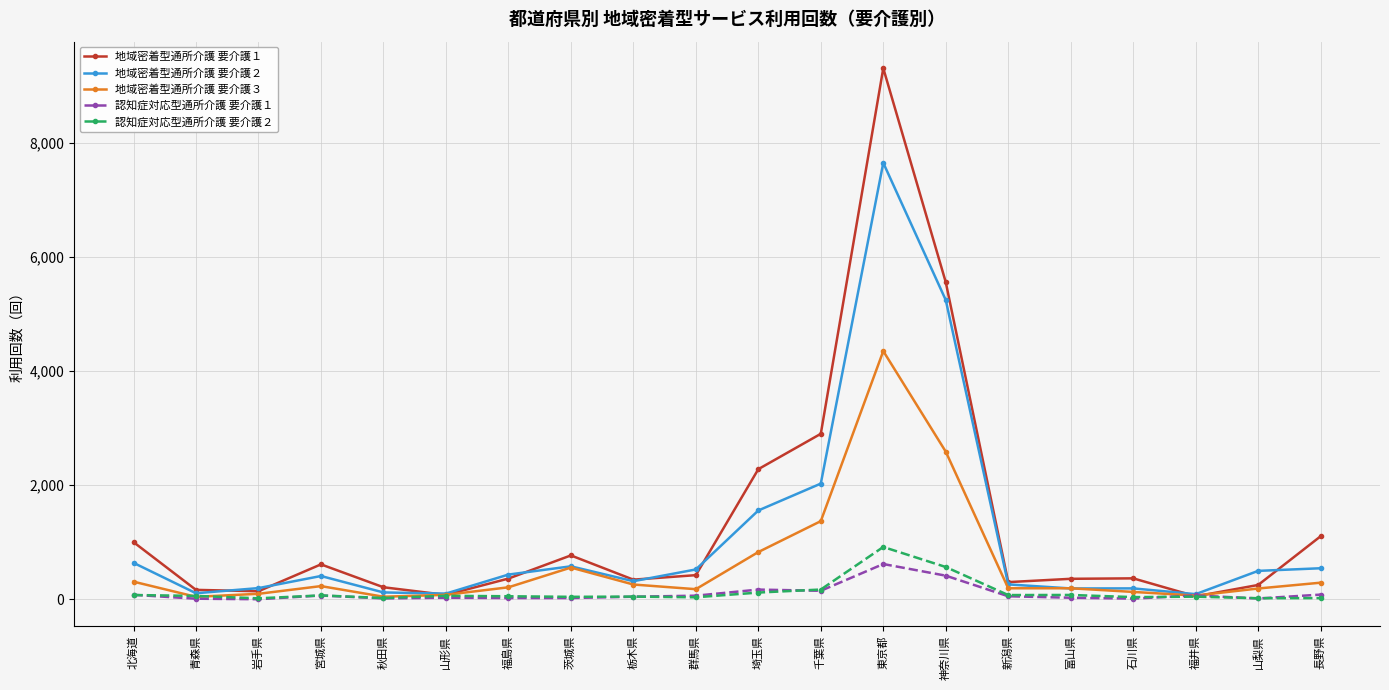

At which category is the sum across all series the highest?

東京都